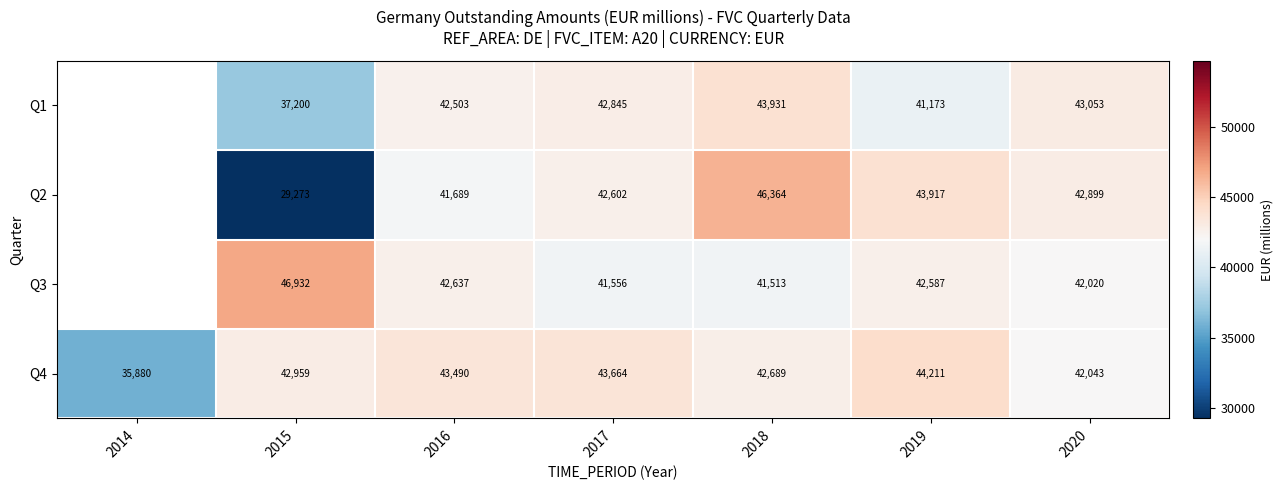

What is the sum of the Q4 values at 2014 and 2015?

78839